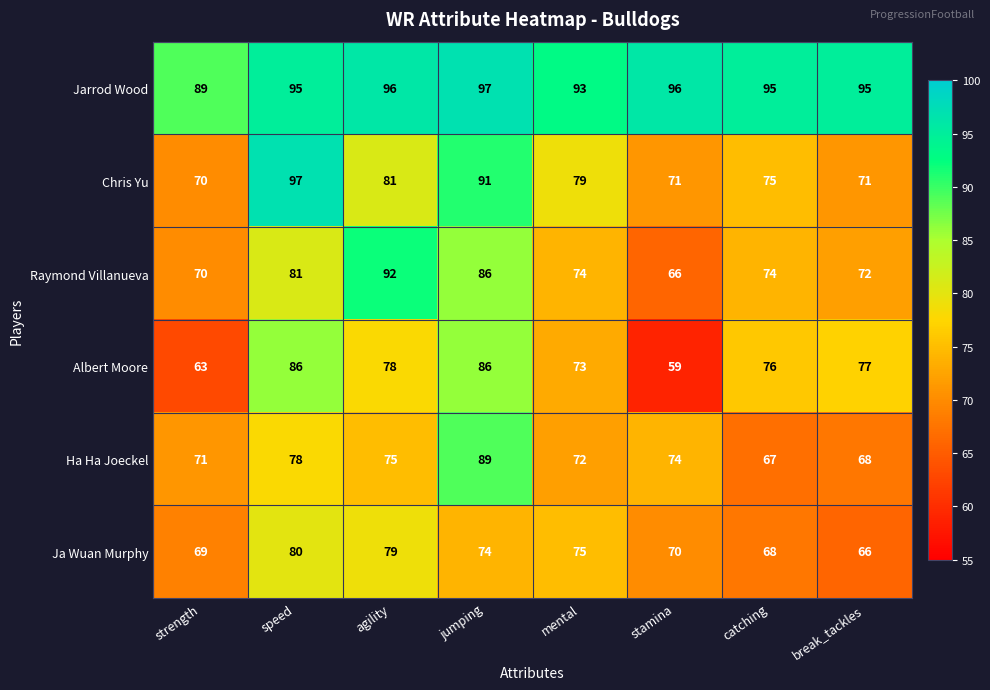

Where is Jarrod Wood nearest to the value 93?

mental